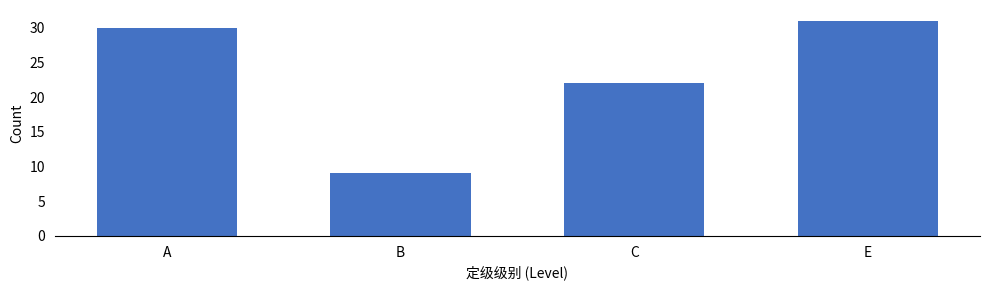

What is the difference between the maximum and minimum values?

22